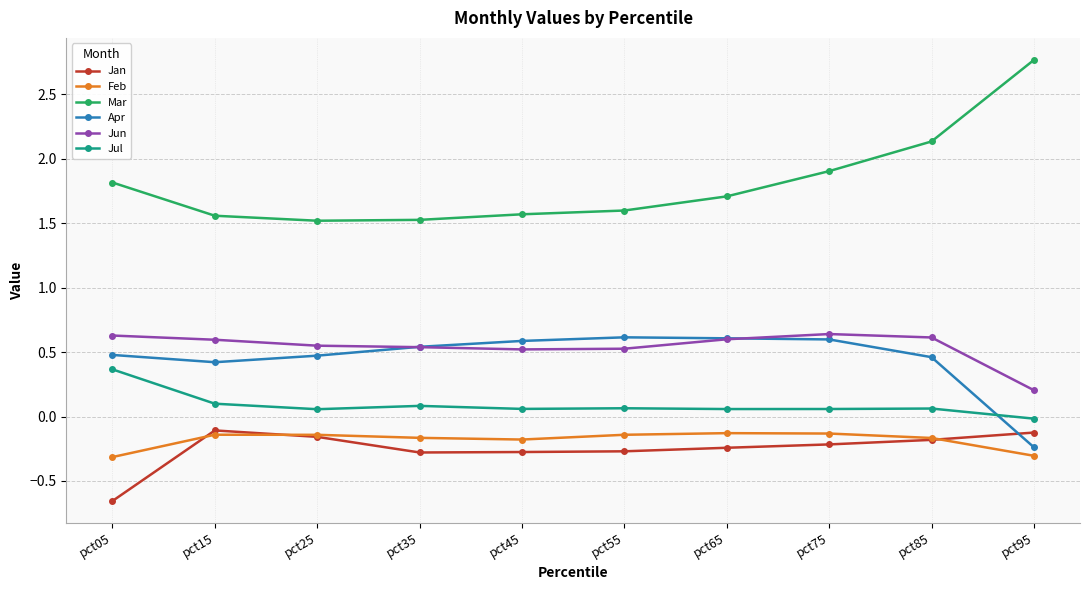

True or false: Mar and Jun intersect in this chart.

False